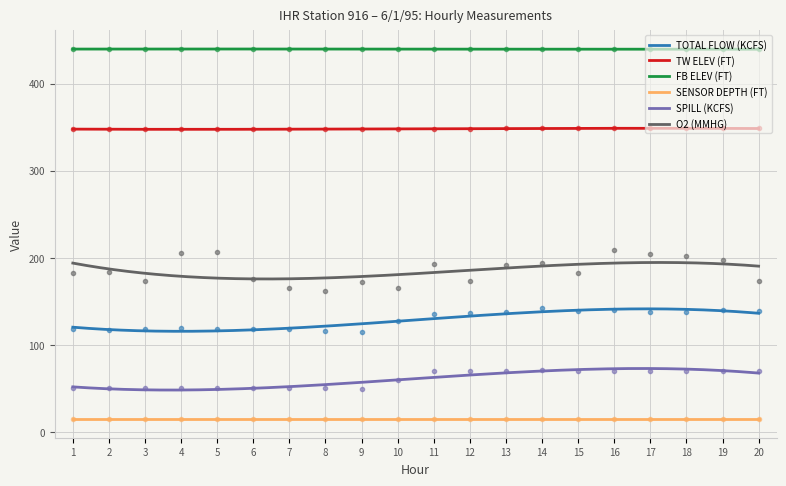

True or false: SENSOR DEPTH (FT) and FB ELEV (FT) cross at least once.

False